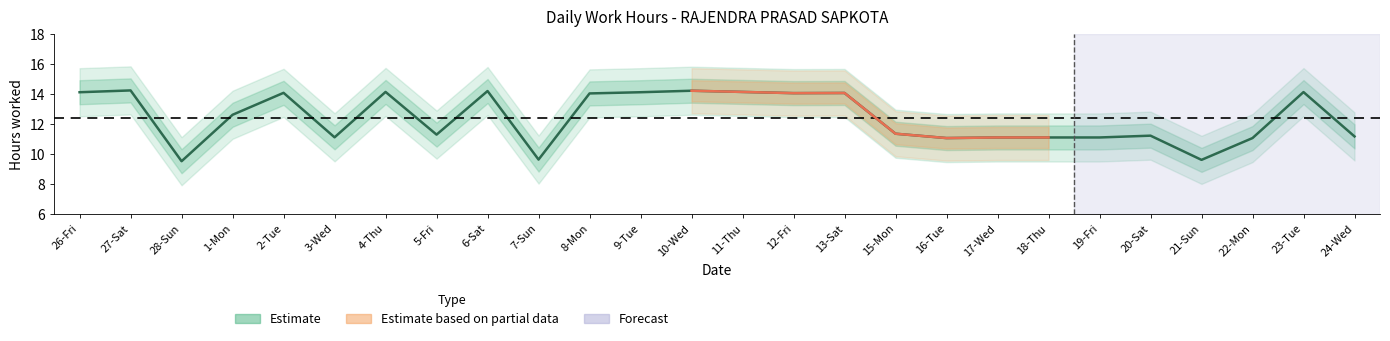

Rank the categories by value from lowest to highest.

28-Sun, 21-Sun, 7-Sun, 16-Tue, 22-Mon, 17-Wed, 18-Thu, 19-Fri, 3-Wed, 24-Wed, 20-Sat, 5-Fri, 15-Mon, 1-Mon, 8-Mon, 12-Fri, 13-Sat, 2-Tue, 26-Fri, 9-Tue, 23-Tue, 4-Thu, 11-Thu, 6-Sat, 10-Wed, 27-Sat